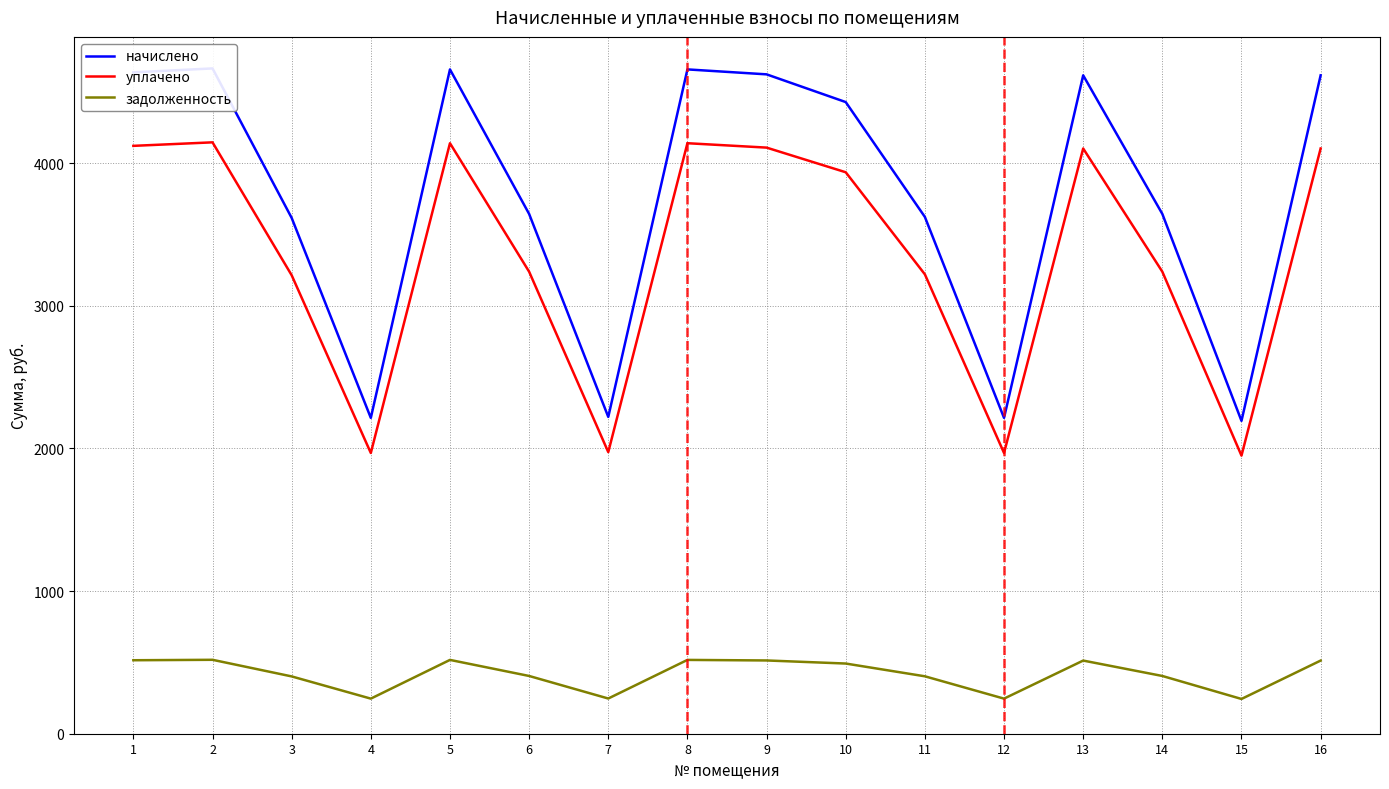

How many values in the начислено series exceed 4427?

8